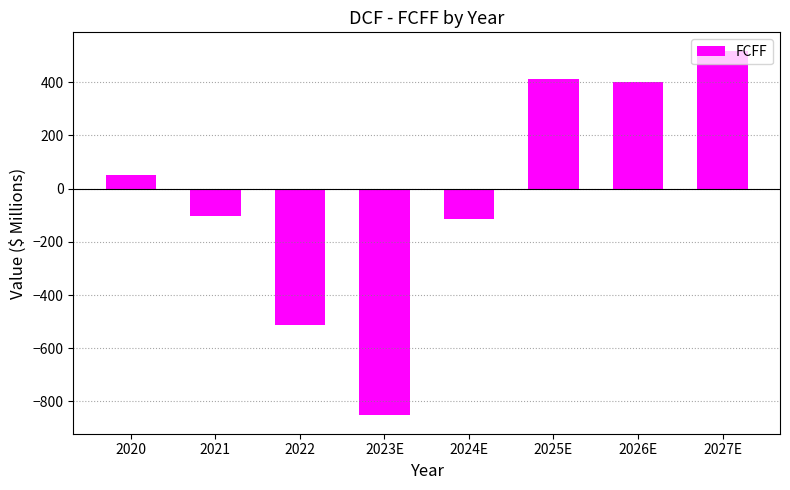

What is the label of the 4th bar from the right?

2024E